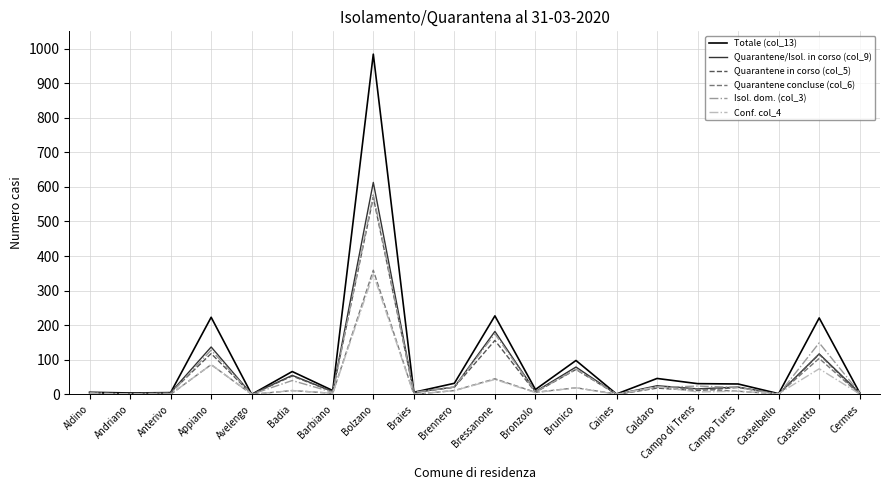

Which series has the largest range (max minus min)?

Totale (col_13)